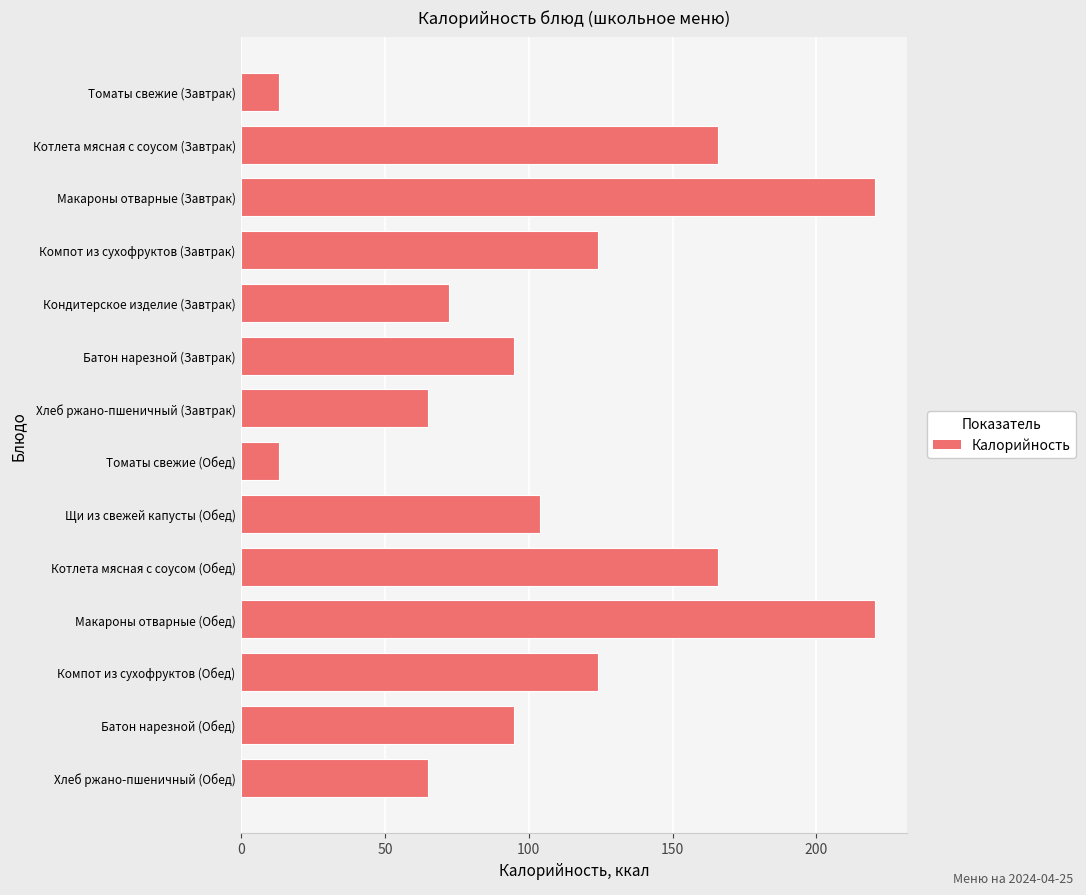

What is the value of the 5th bar from the top?

72.4